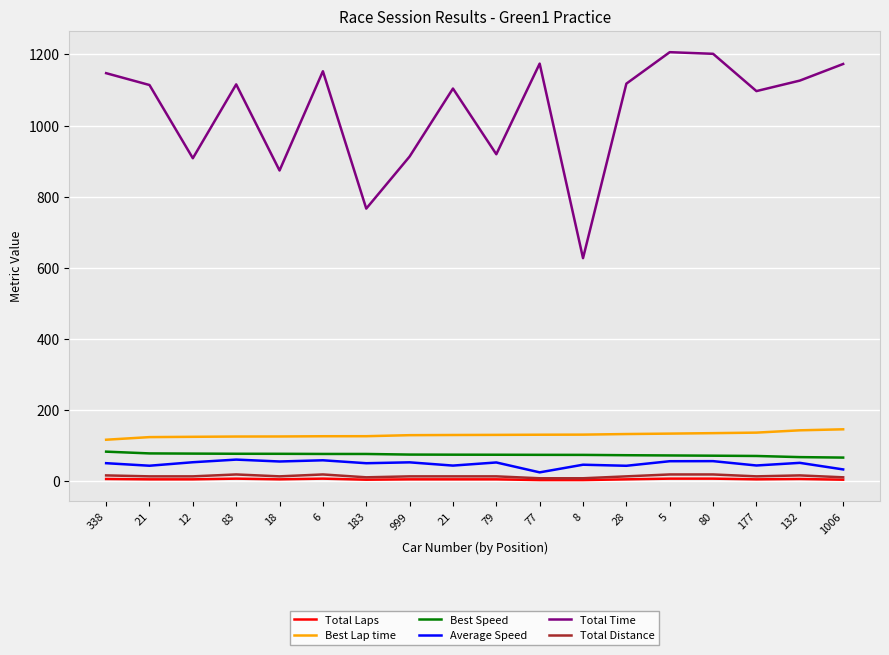

Does the chart have visible grid lines?

Yes